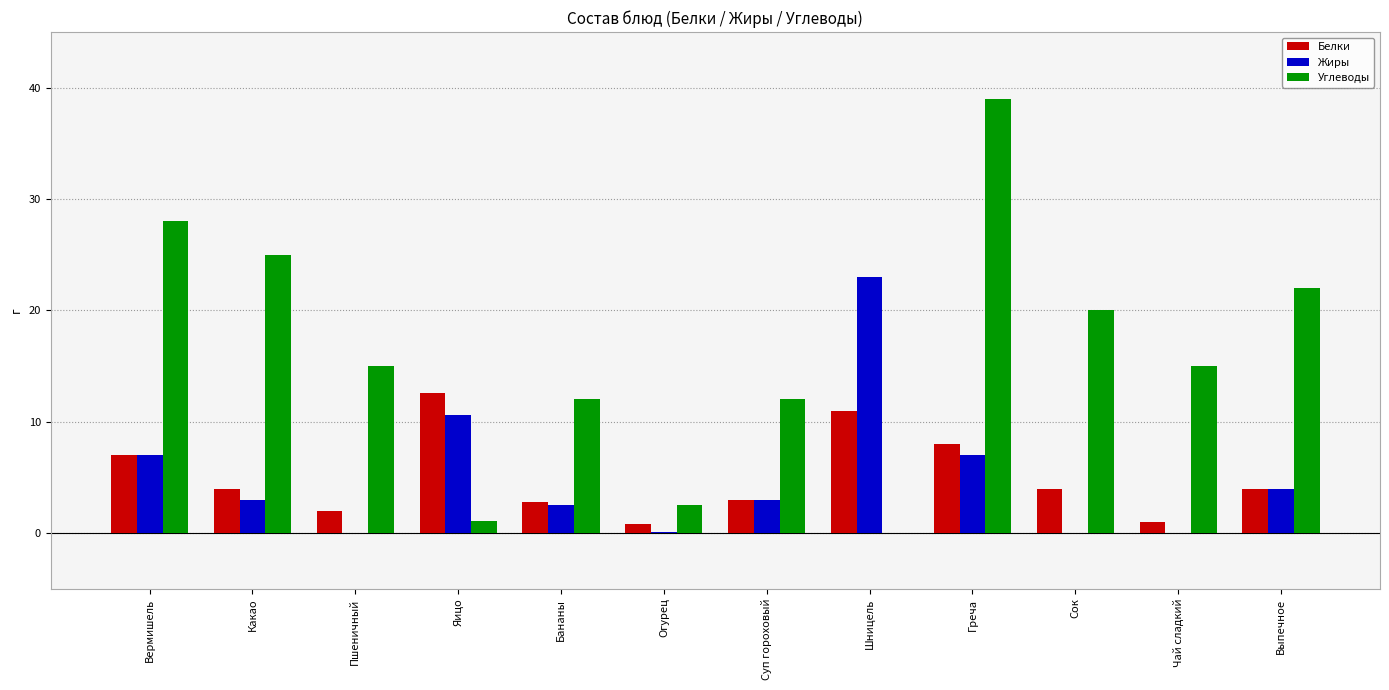

Read the Белки value at Огурец.

0.8